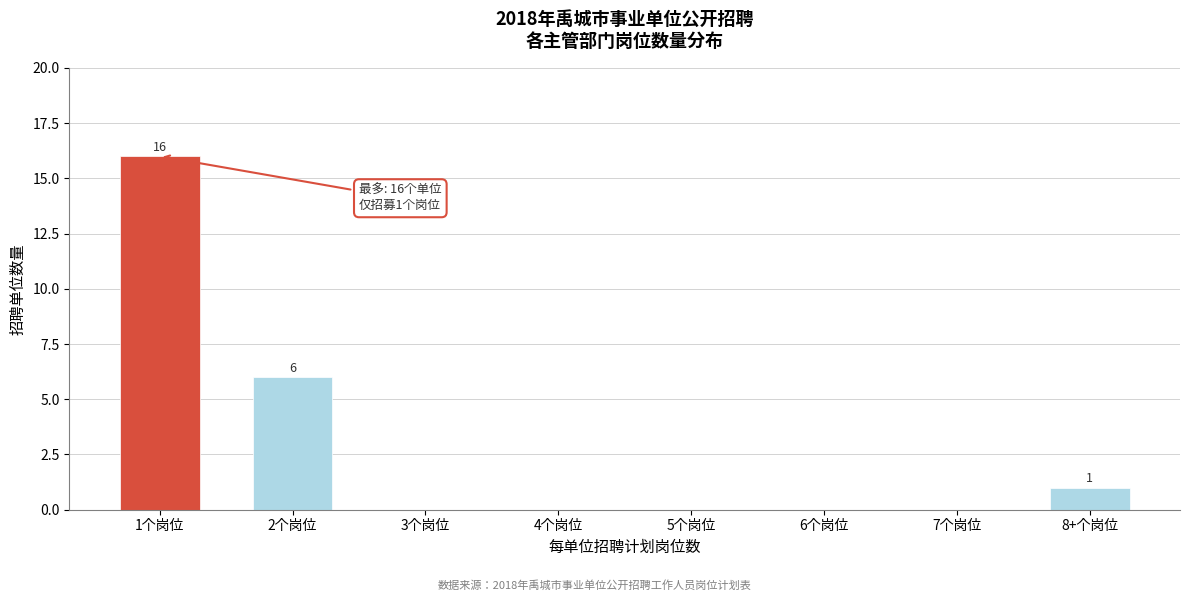

Reading left to right, extract all data points from this chart.

1个岗位=16	2个岗位=6	3个岗位=0	4个岗位=0	5个岗位=0	6个岗位=0	7个岗位=0	8+个岗位=1